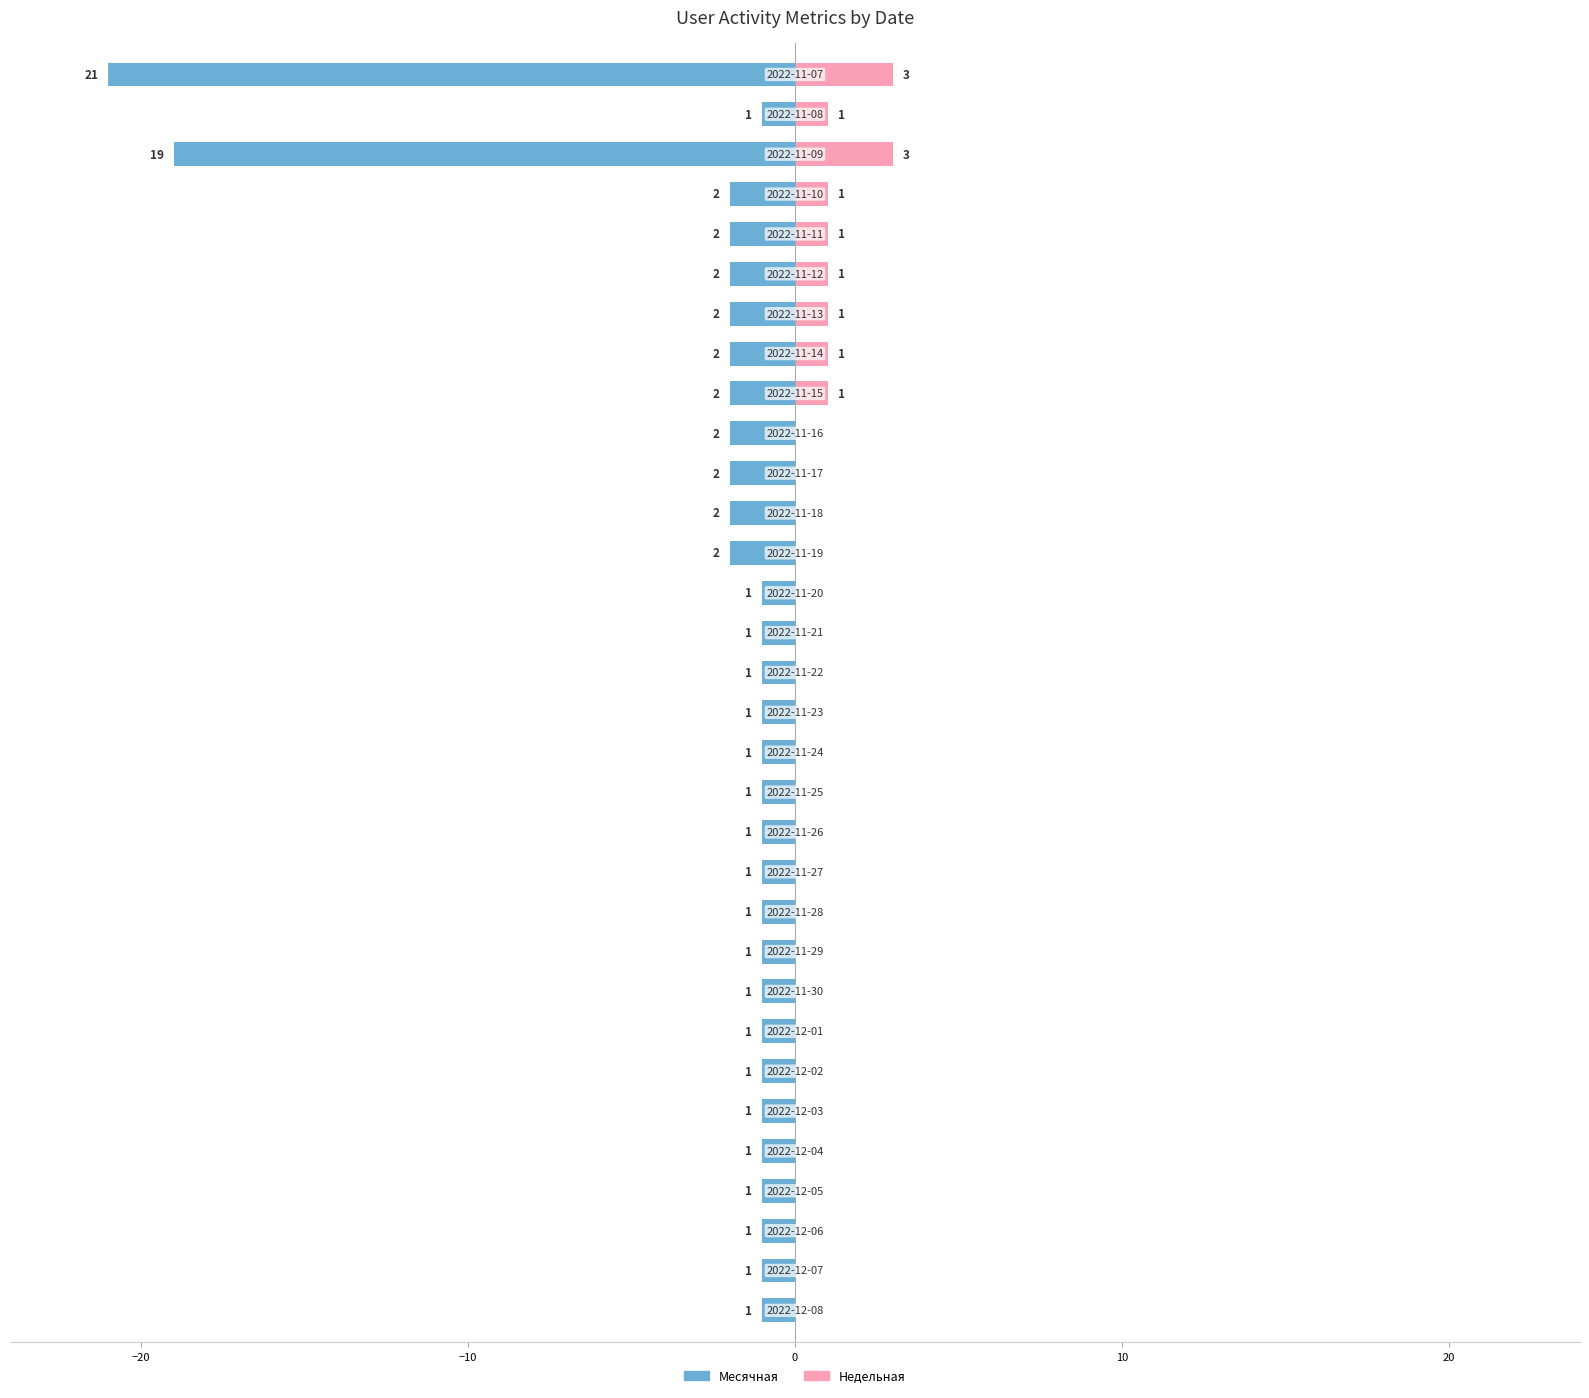

List the series in order of their overall mean, highest first.

Недельная, Месячная